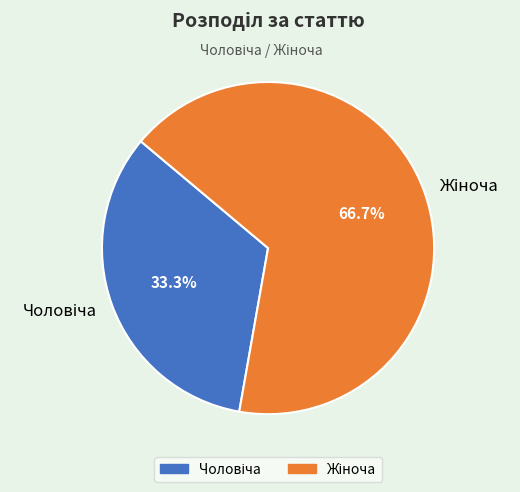

Is there a majority slice in this chart?

Yes